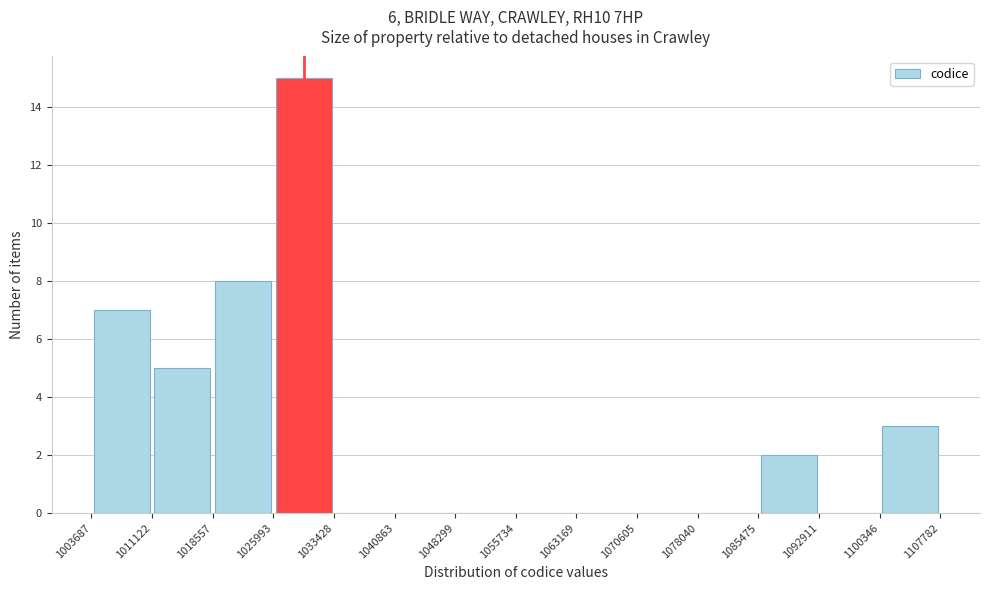

Reading left to right, transcribe this chart: for each bar, give the range it covers on the x-axis and its height. The values are not printed on the chart, so give them approximately, as read against the axis.

1003687 to 1011122: 7
1011122 to 1018557: 5
1018557 to 1025993: 8
1025993 to 1033428: 15
1033428 to 1040863: 0
1040863 to 1048299: 0
1048299 to 1055734: 0
1055734 to 1063169: 0
1063169 to 1070605: 0
1070605 to 1078040: 0
1078040 to 1085475: 0
1085475 to 1092911: 2
1092911 to 1100346: 0
1100346 to 1107782: 3